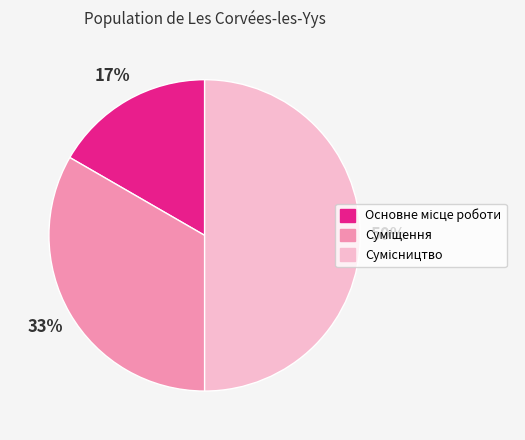

How many segments does this pie chart have?

3